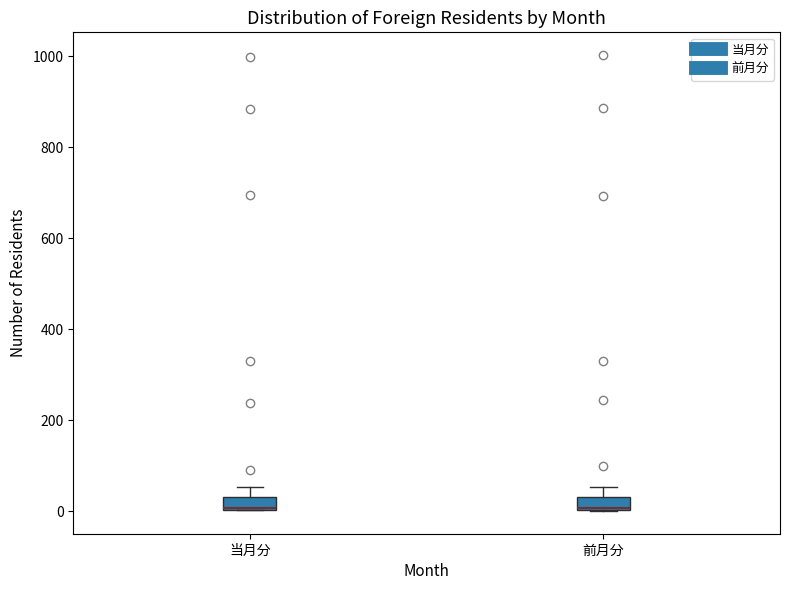

Where is the lower edge of the box for 前月分 on the y-axis? The values are not printed on the chart, so give them approximately, as read against the axis.

0